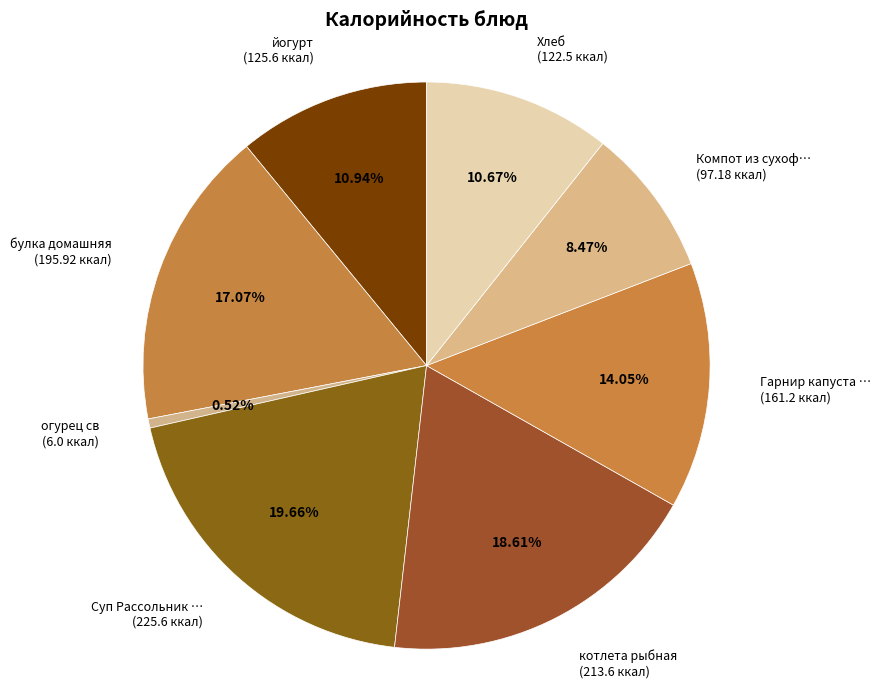

To the nearest percent, what is the average slice percentage?

12%